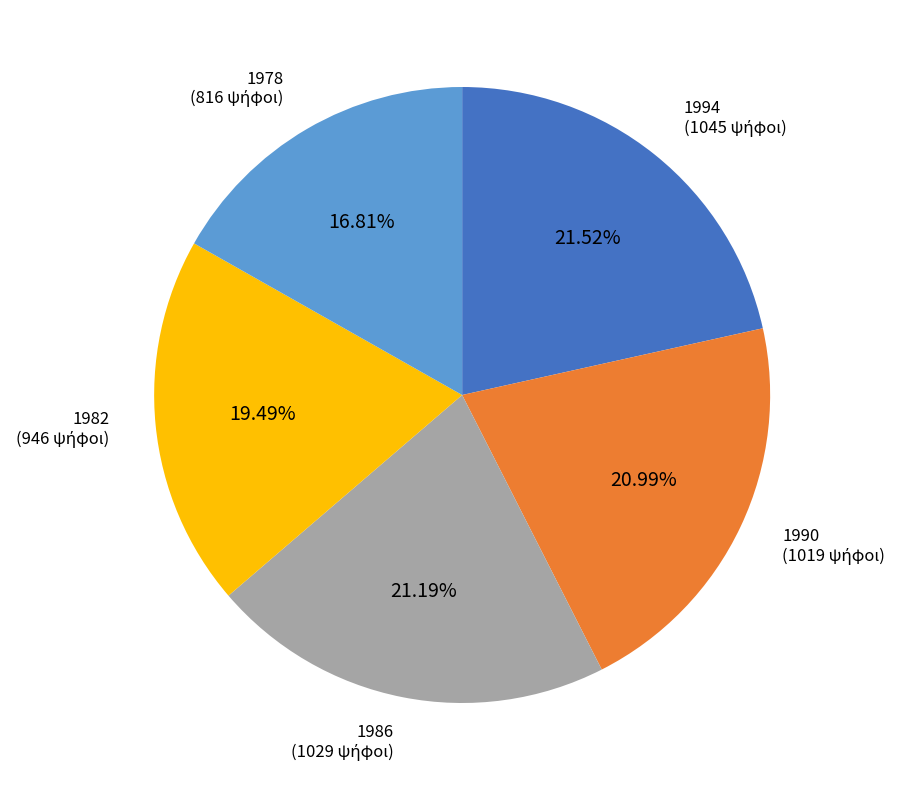

To the nearest percent, what percentage of the pie is 1994?

22%